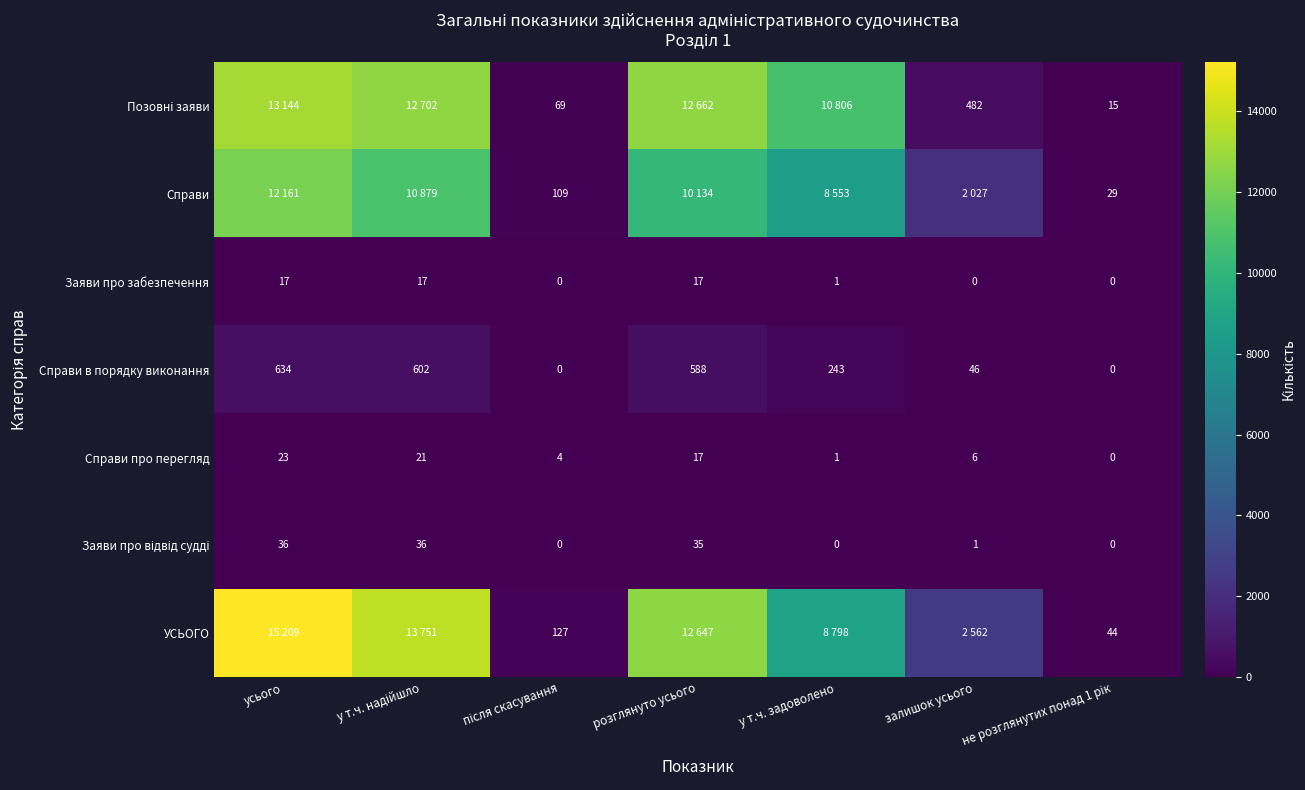

Which has a higher value, у т.ч. надійшло or не розглянутих понад 1 рік?

у т.ч. надійшло